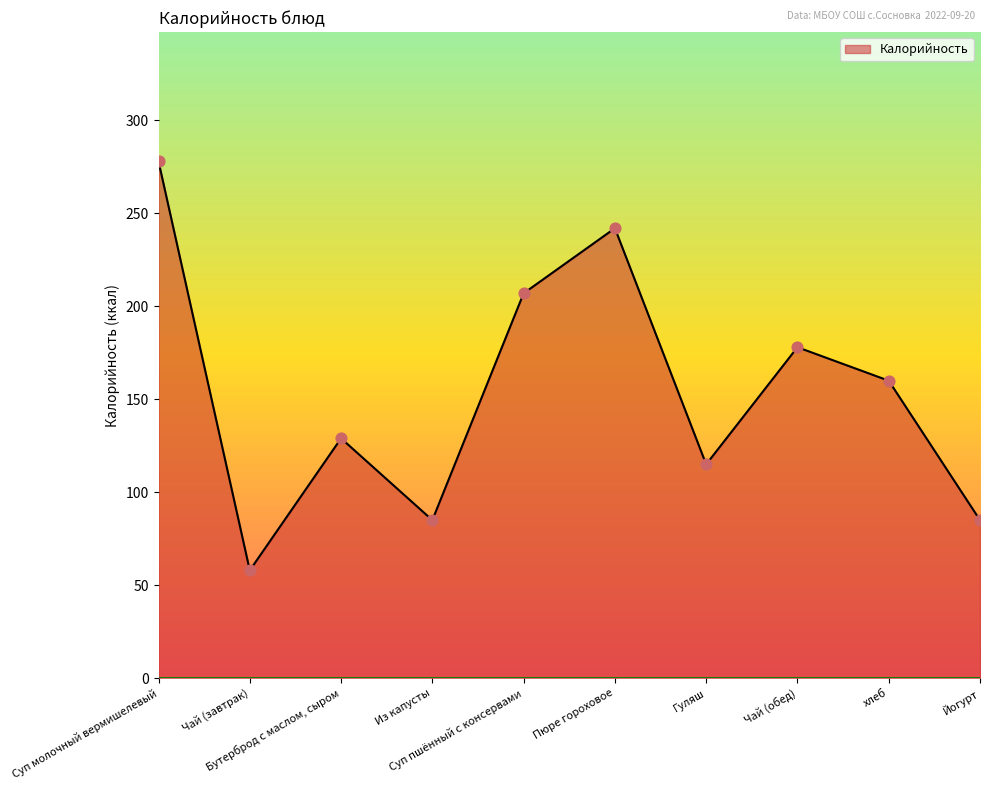

Between Чай (обед) and Из капусты, which is larger?

Чай (обед)